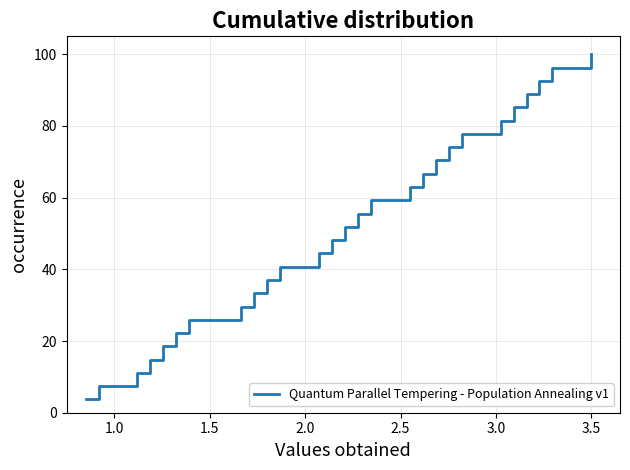

What is the greatest value displayed?

100.0